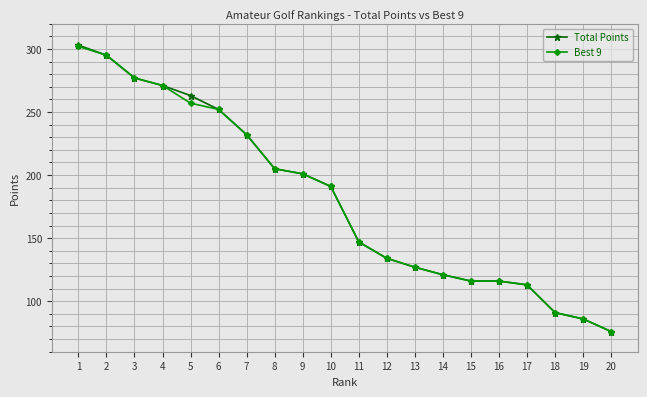

What is the sum of all Total Points values?

3617